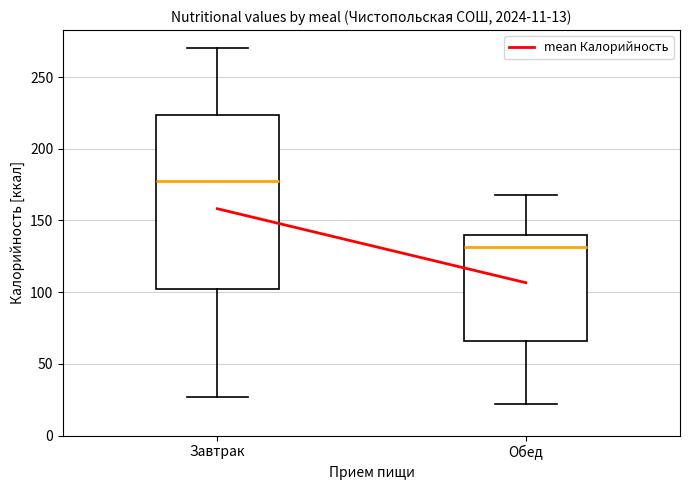

Which box has the highest median line?

Завтрак